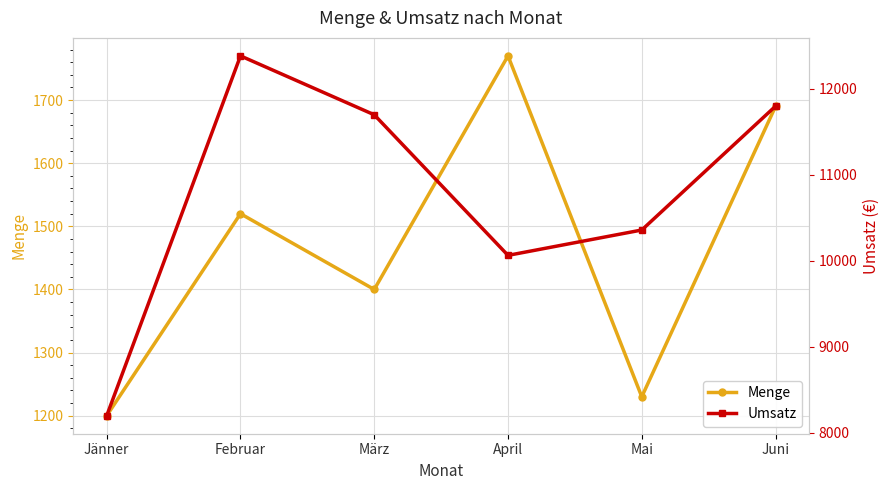

What is the label of the 4th point from the right?

März